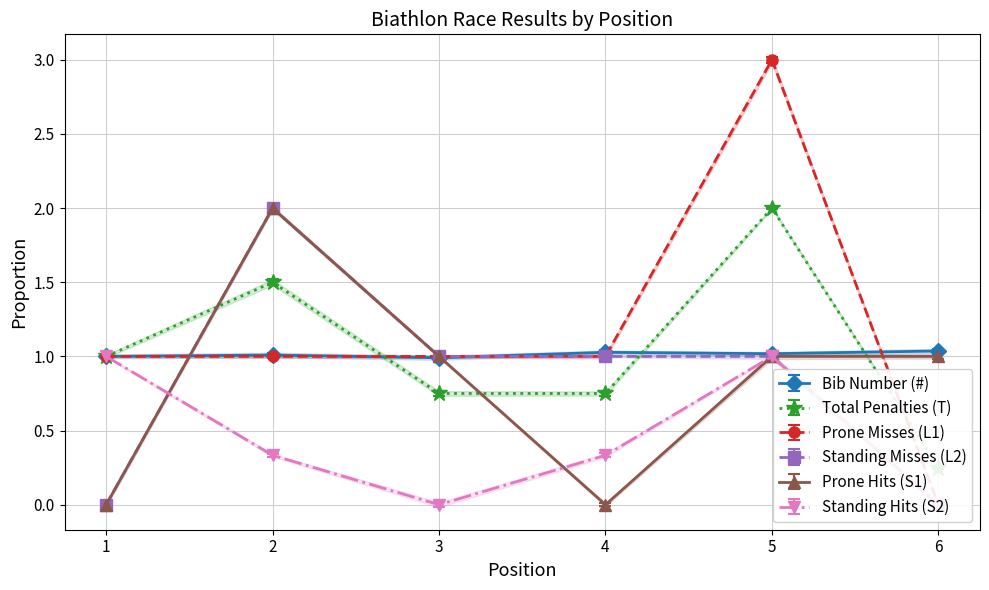

Where is Prone Hits (S1) nearest to the value 1?

3